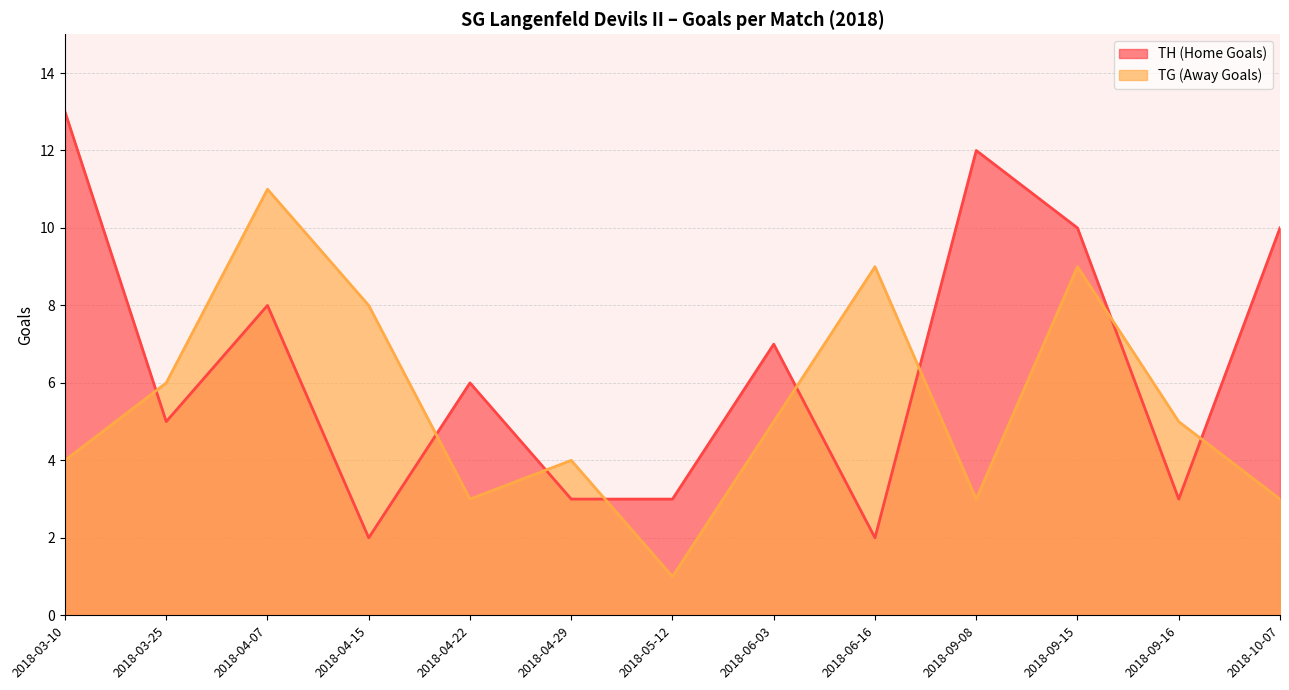

What is the sum of the TH (Home Goals) values at 2018-03-10 and 2018-04-22?

19